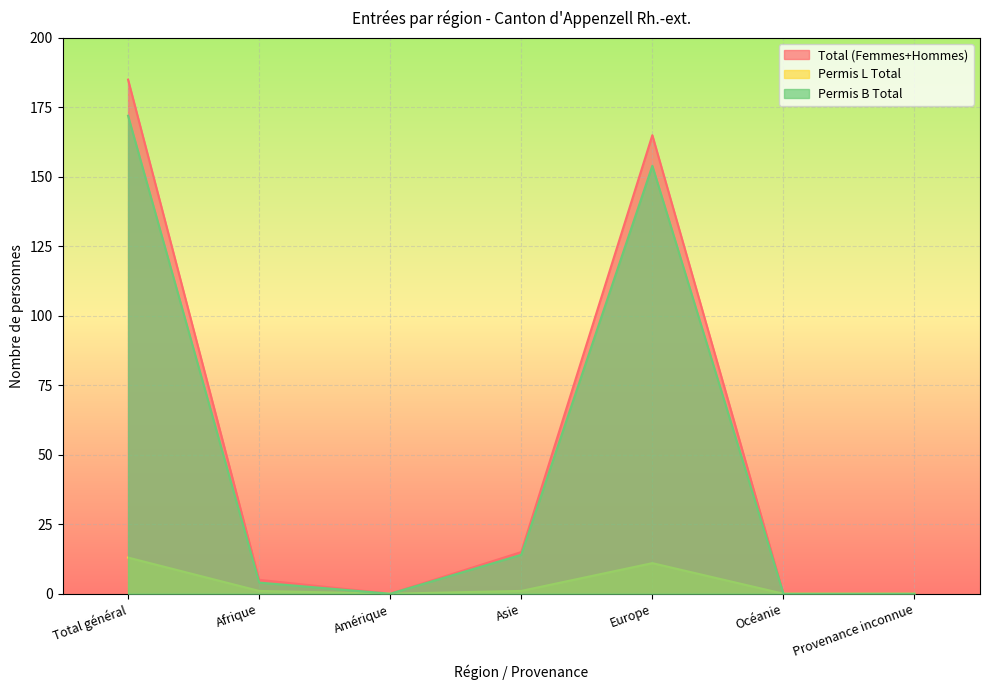

At which label does Permis L Total reach its peak?

Total général